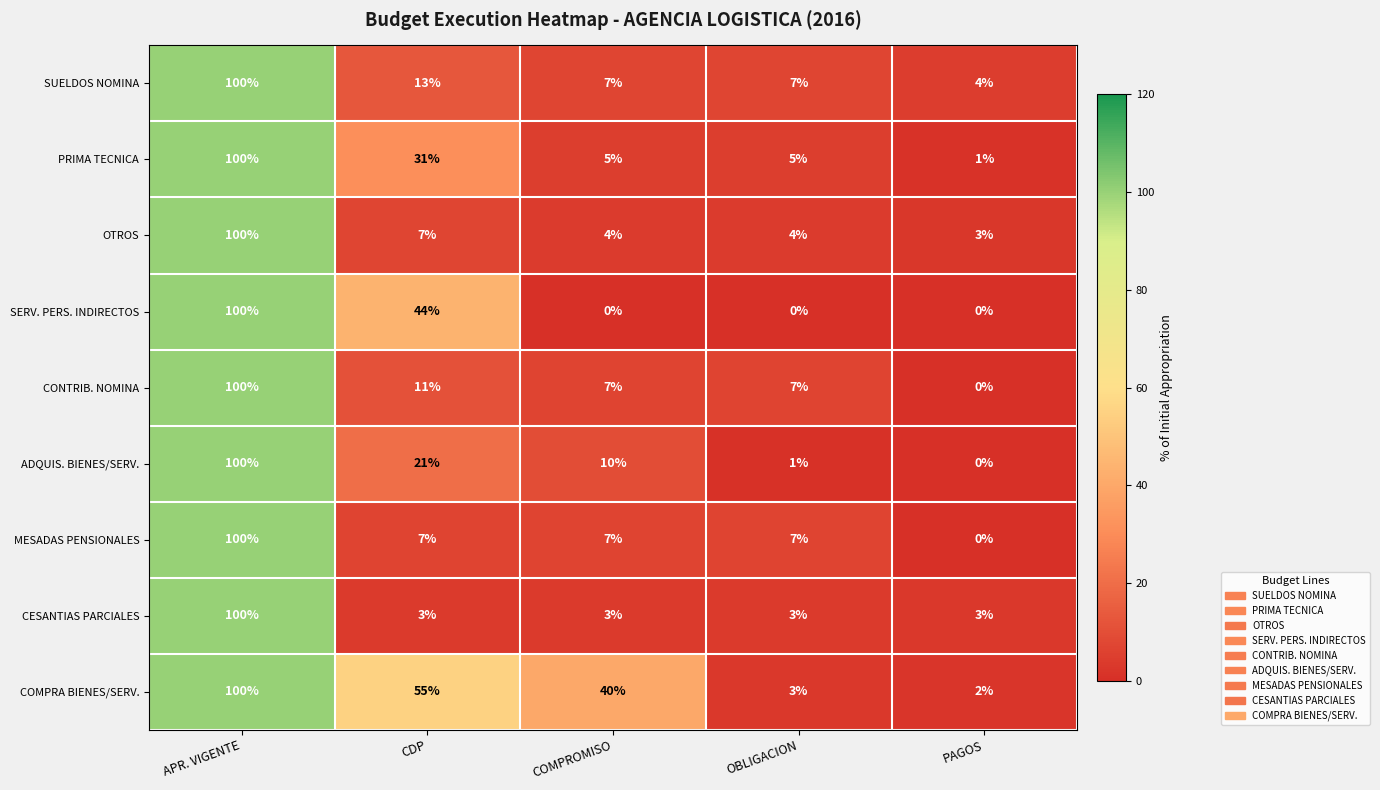

The MESADAS PENSIONALES series shows 2 at COMPROMISO. True or false?

False